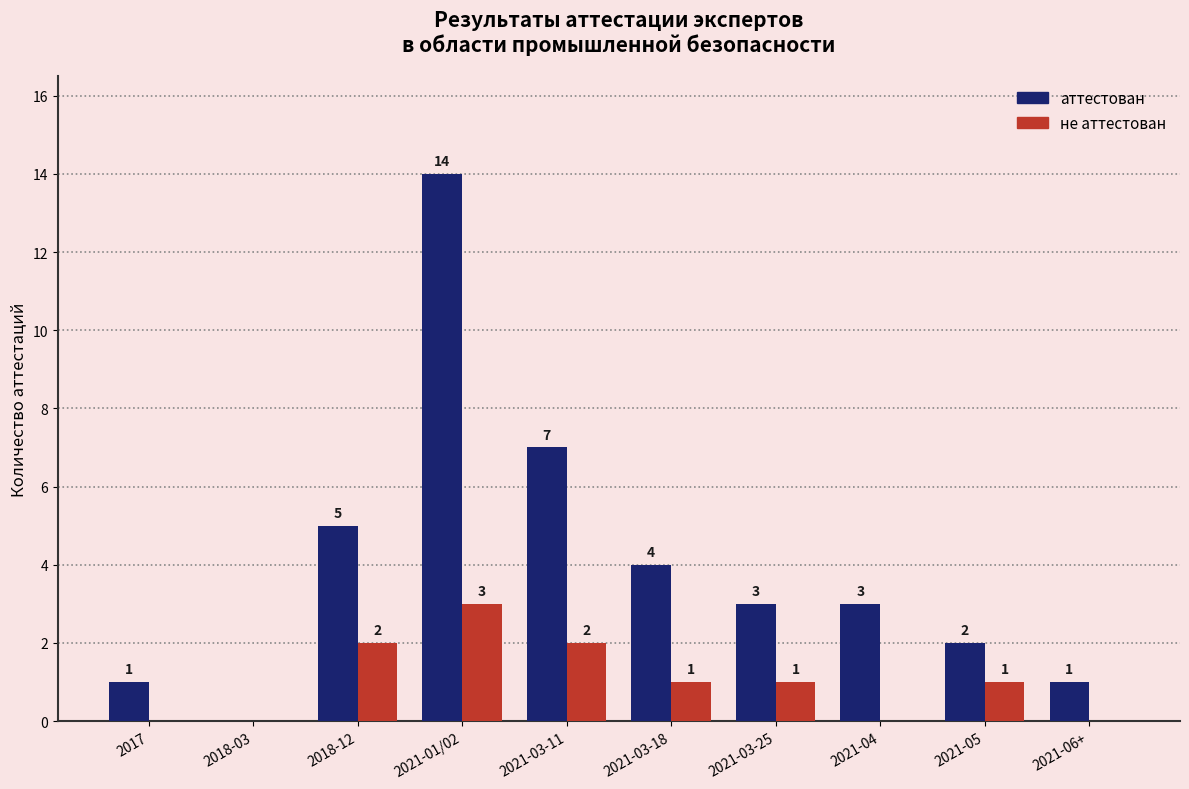

Are the bars horizontal?

No